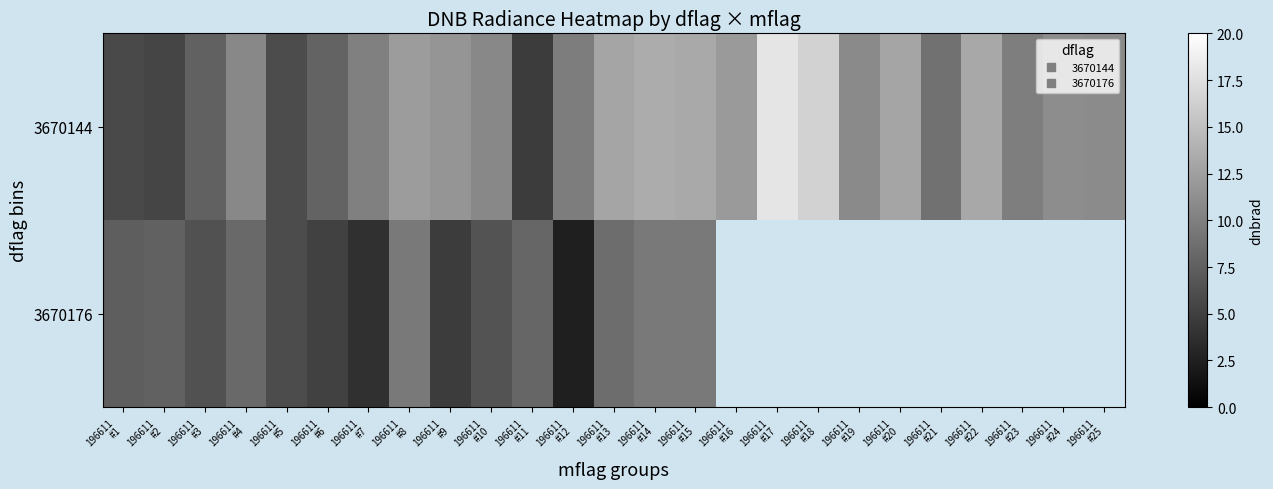

Is the value of 3670176 at 196611 #20 greater than the value of 3670144 at 196611 #1?

No